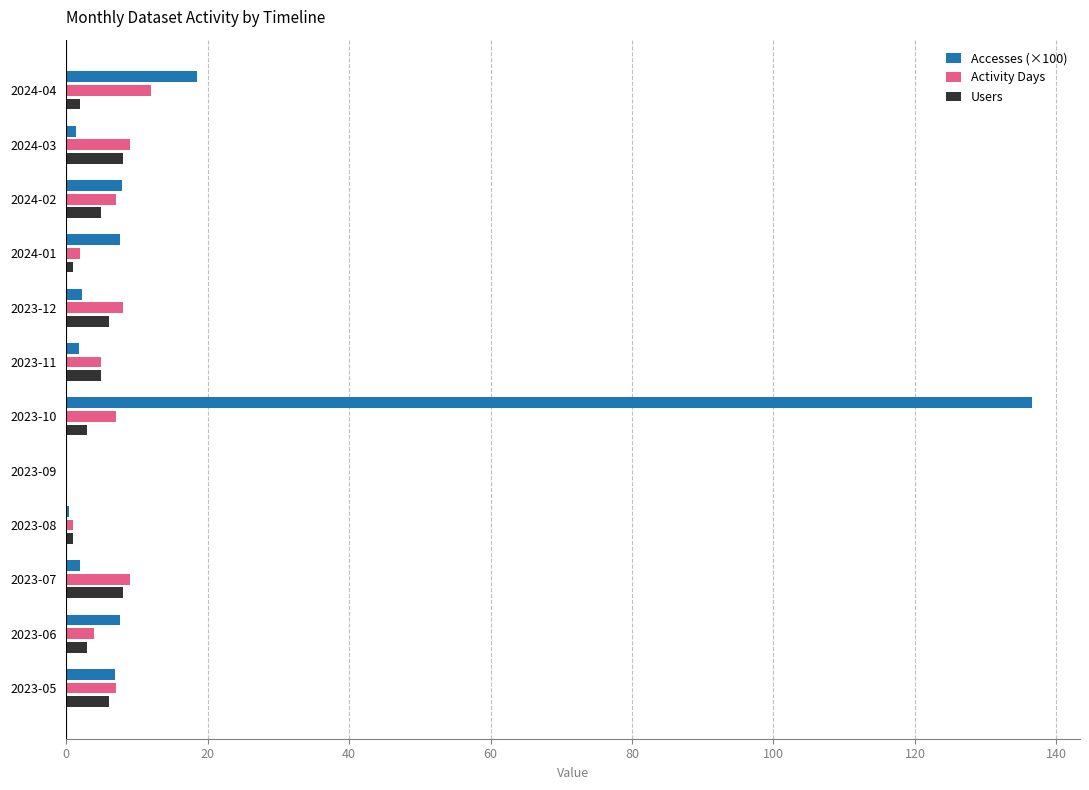

True or false: Accesses (×100) has a value of 2.3 at 2023-12.

True